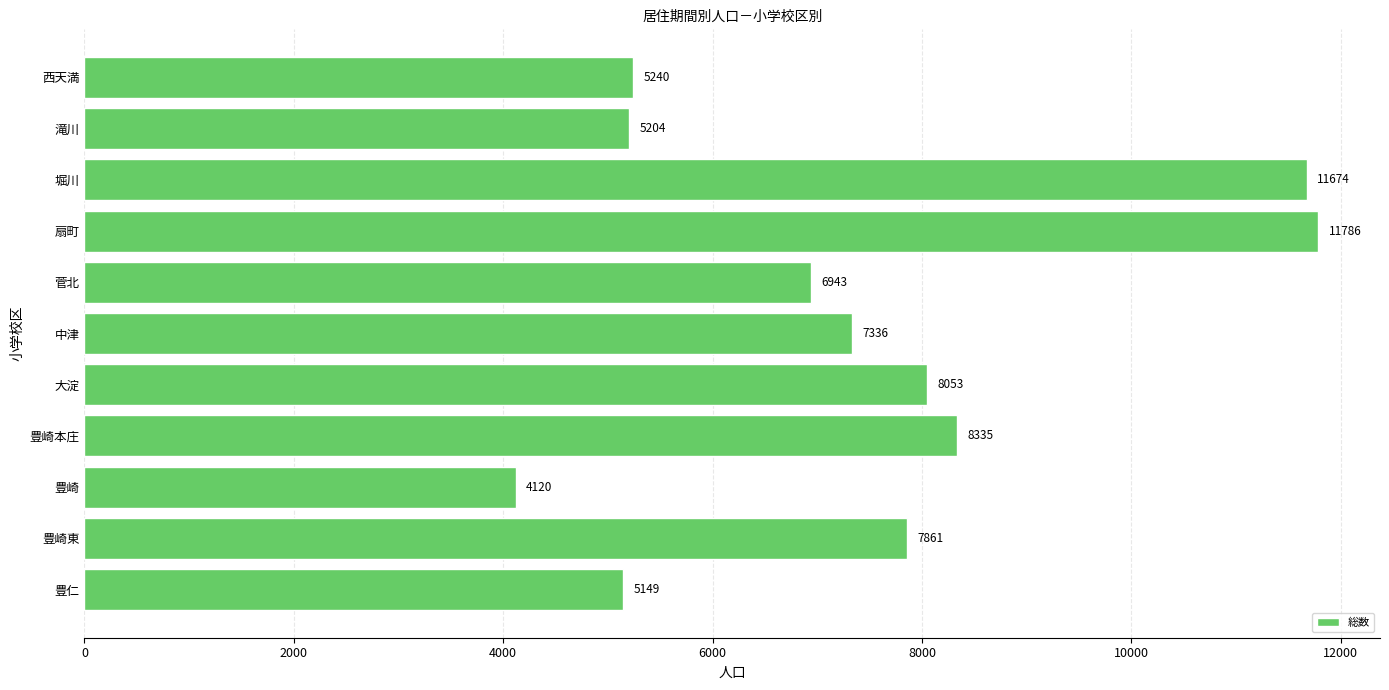

How many bars are there in total?

11